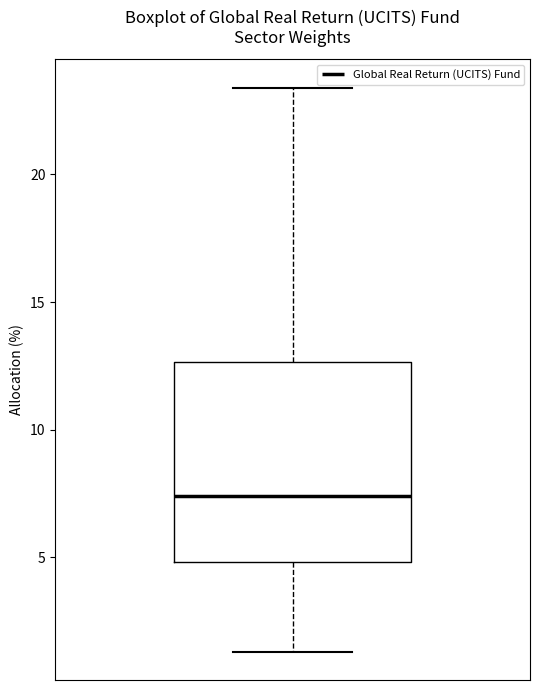

Where does the upper whisker of the box end on the y-axis? The values are not printed on the chart, so give them approximately, as read against the axis.

23.5